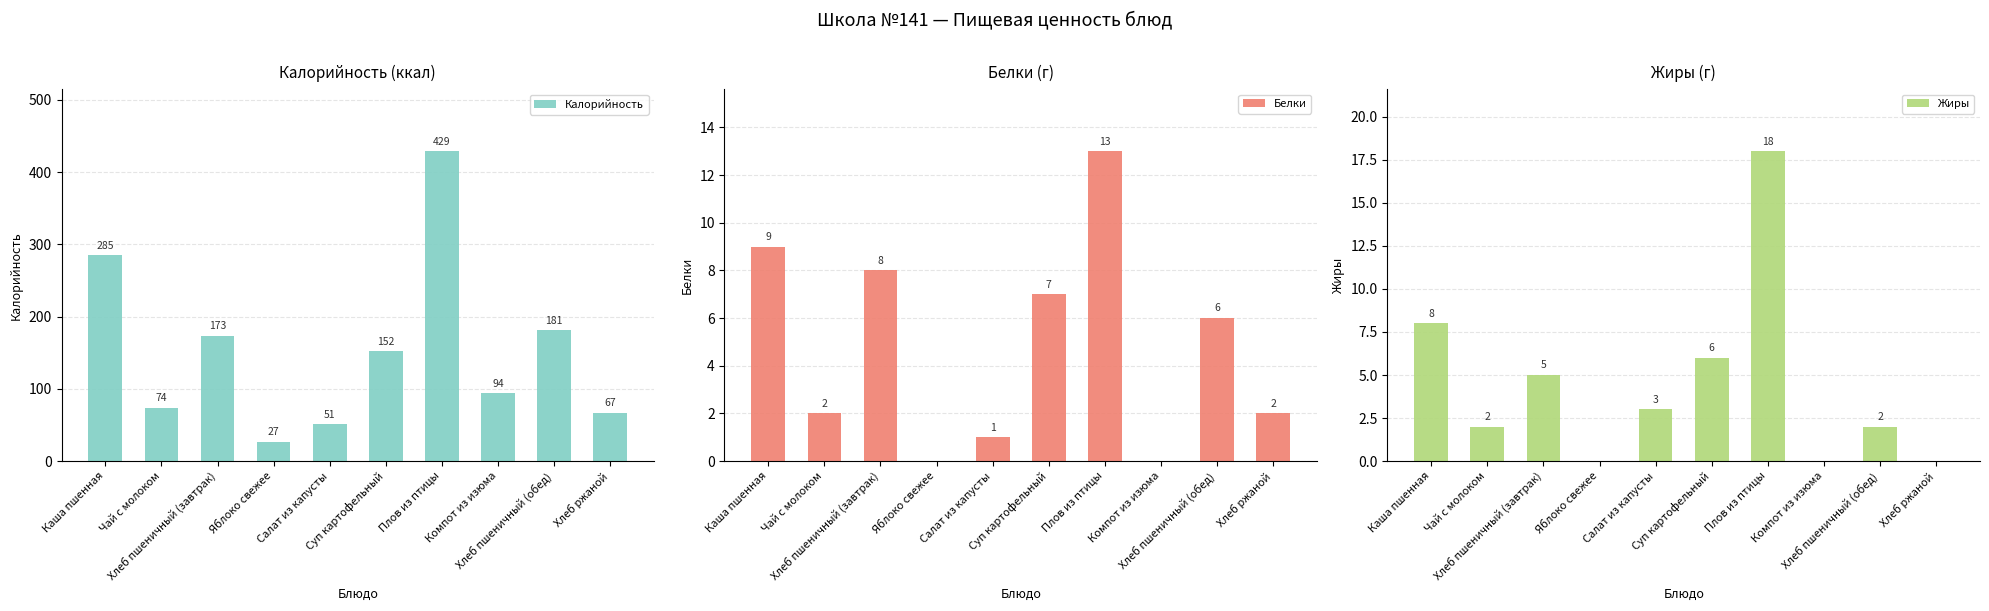

What is the value of the Жиры bar at the 6th from the left?

6